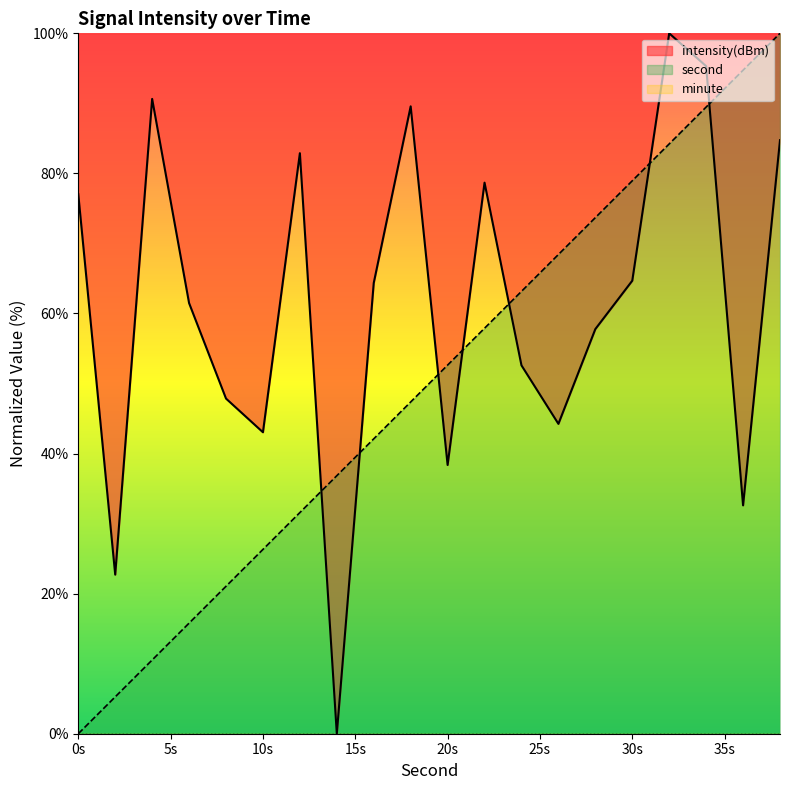

What is the spread (max minus min) of values at 10s?

16.7